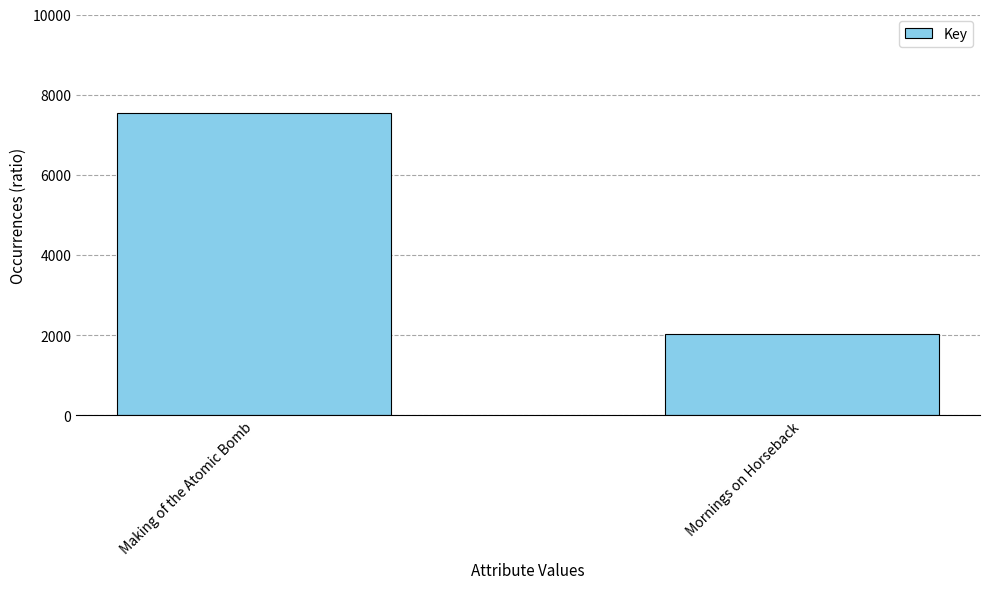

What position from the right is Making of the Atomic Bomb?

2